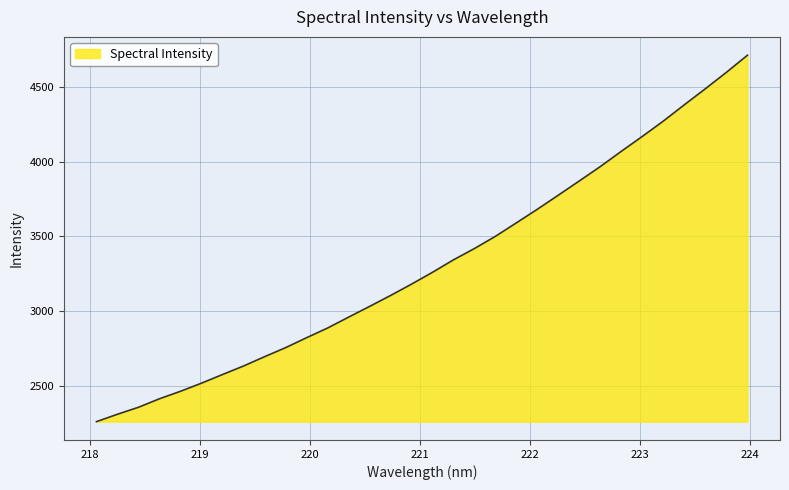

What is the maximum value shown in the chart?

4712.4